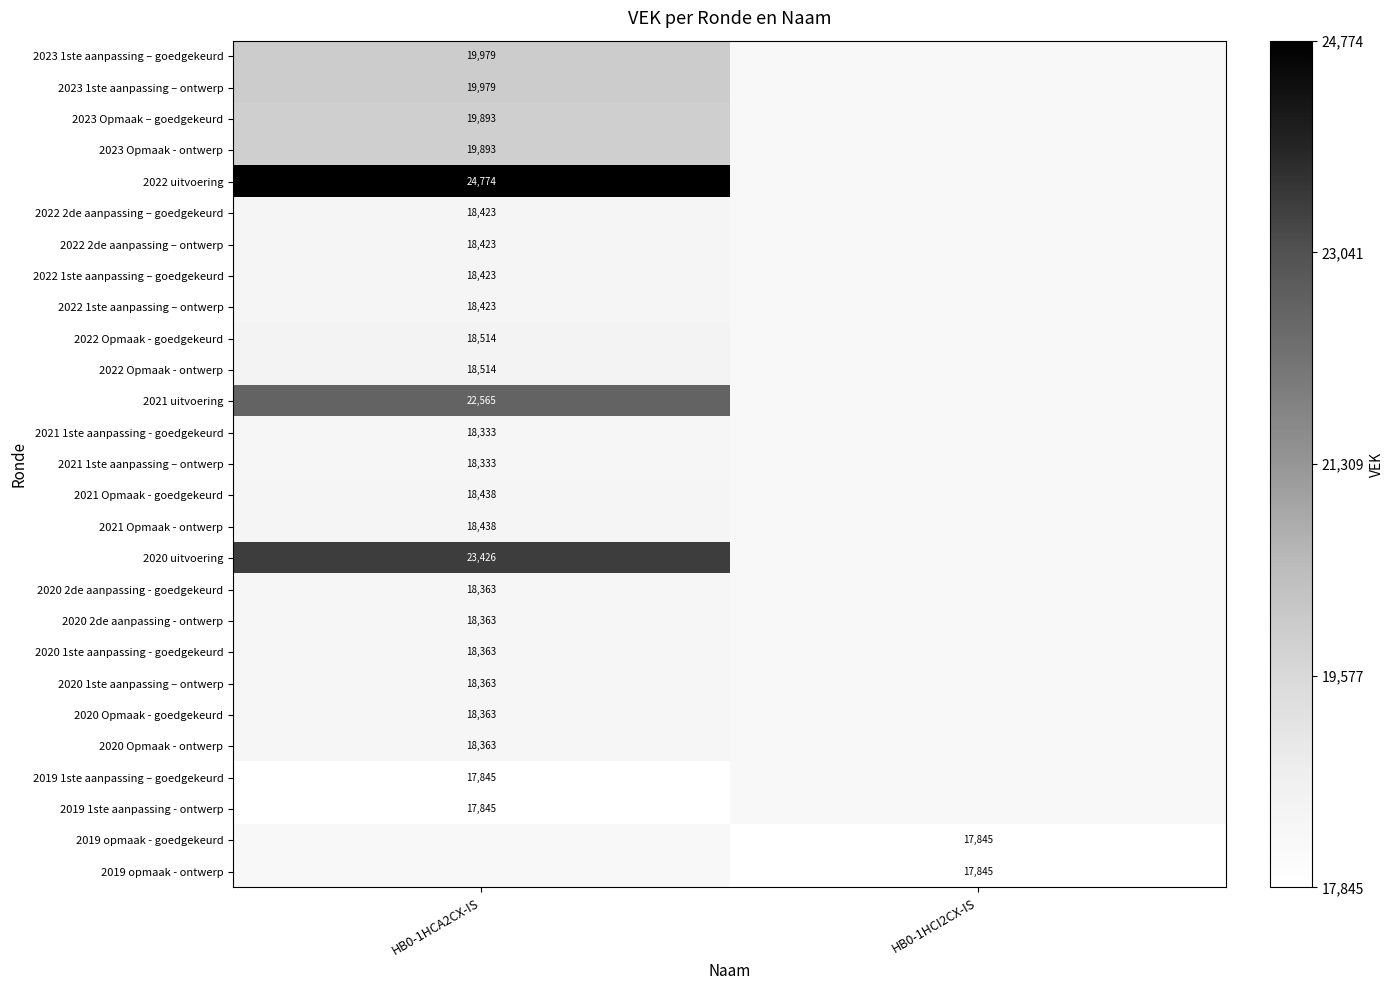

How many distinct data groups are displayed?

27